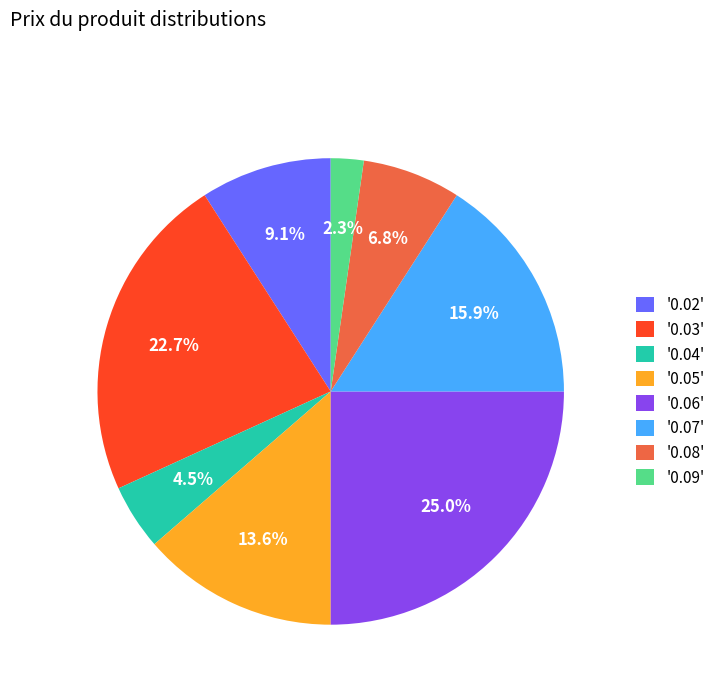

Is there any slice that represents more than half of the pie?

No